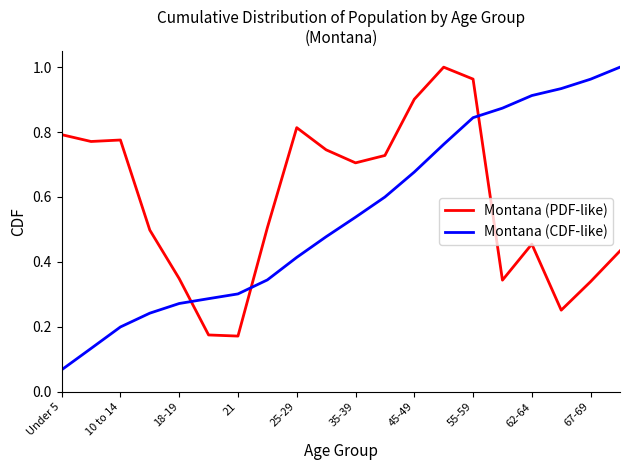

List the series in order of their overall mean, highest first.

Montana (PDF-like), Montana (CDF-like)